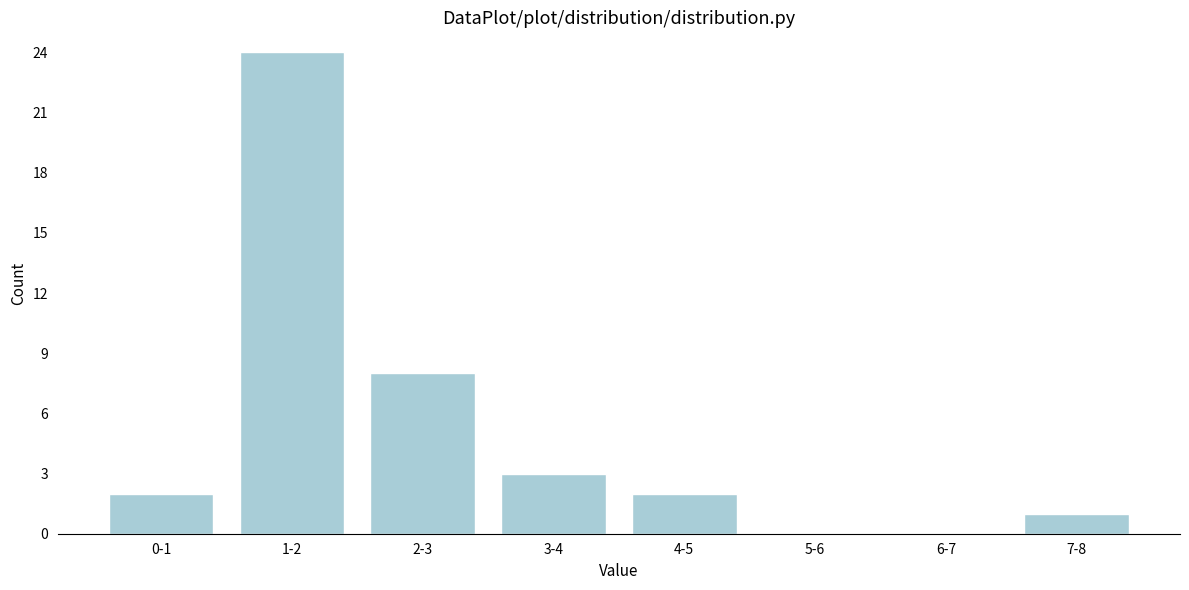

Reading left to right, transcribe all the data shown in this chart.

0-1=2	1-2=24	2-3=8	3-4=3	4-5=2	5-6=0	6-7=0	7-8=1